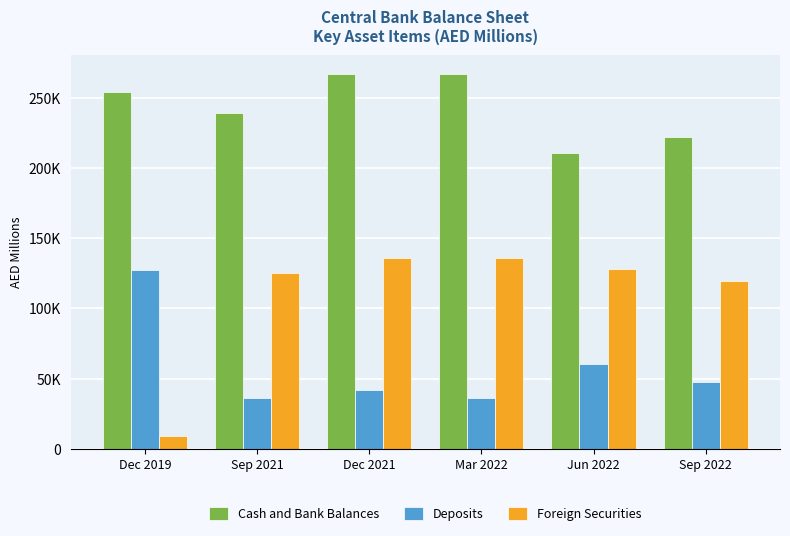

Are the bars horizontal?

No